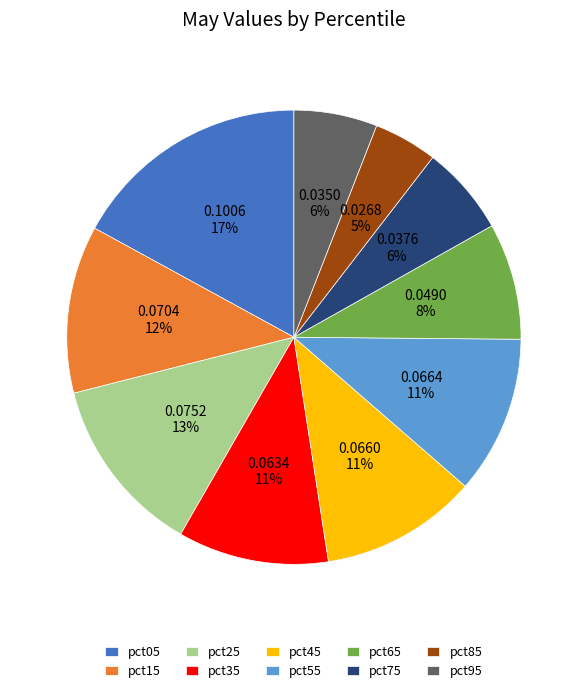

How many slices are in this pie chart?

10